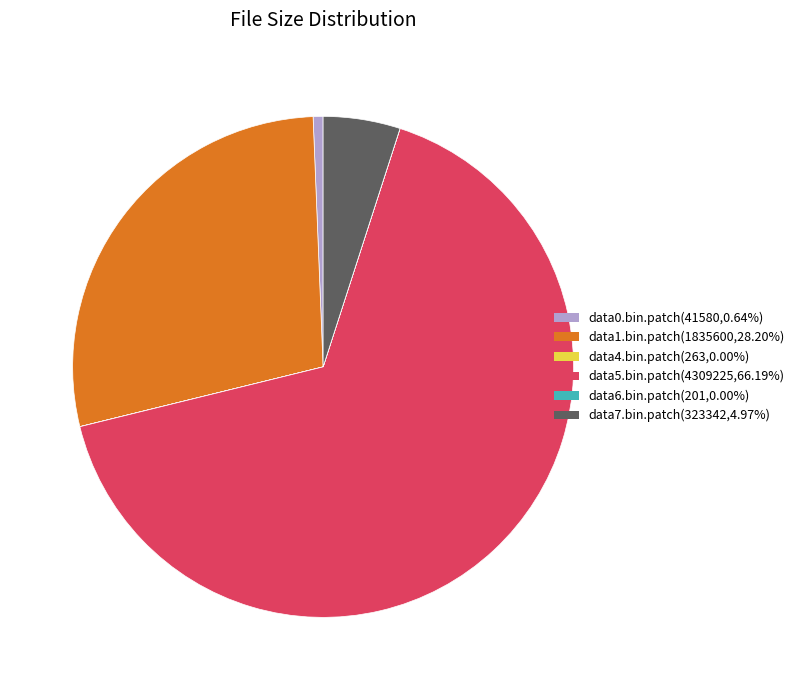

Which category has the biggest portion of the pie?

data5.bin.patch